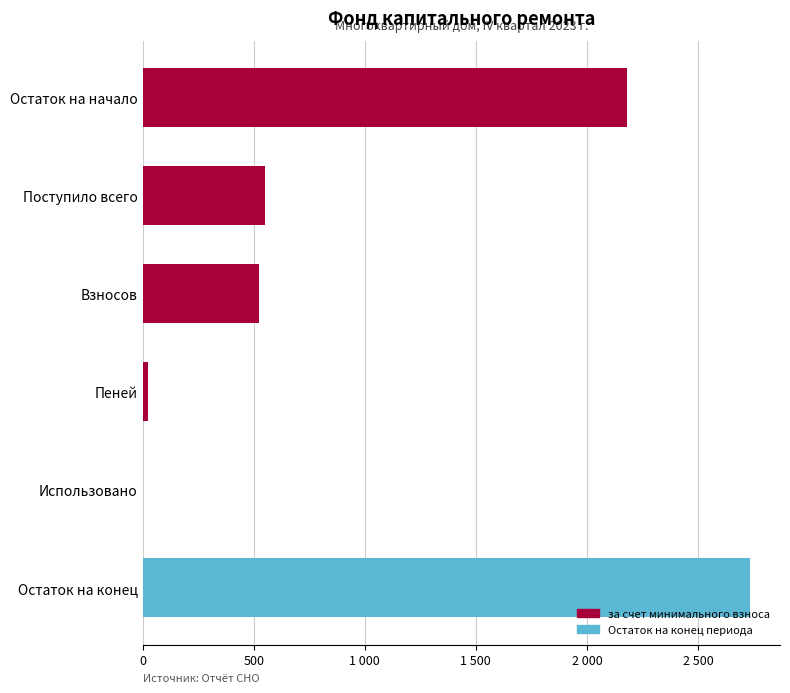

What is the greatest value displayed?

2732.3